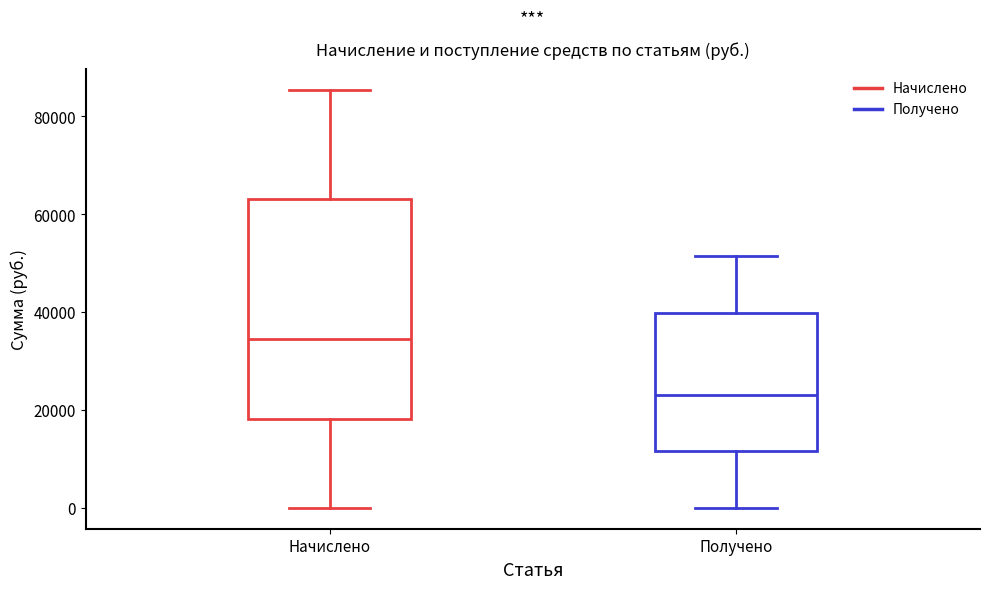

Which box is the tallest, from its lower edge to its upper edge?

Начислено